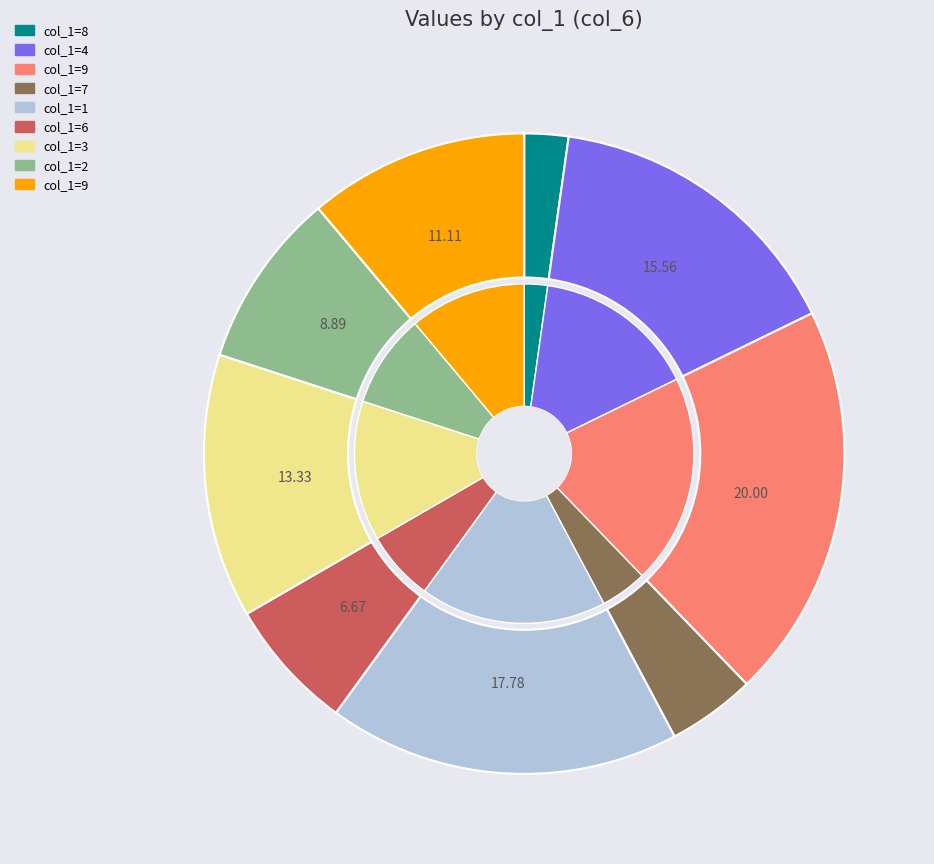

To the nearest percent, what percentage of the pie is 7?

4%